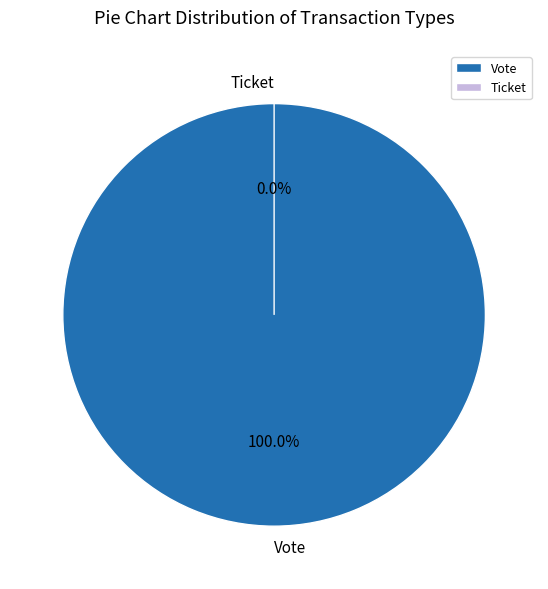

What percentage is NOT represented by Ticket?

100.0%